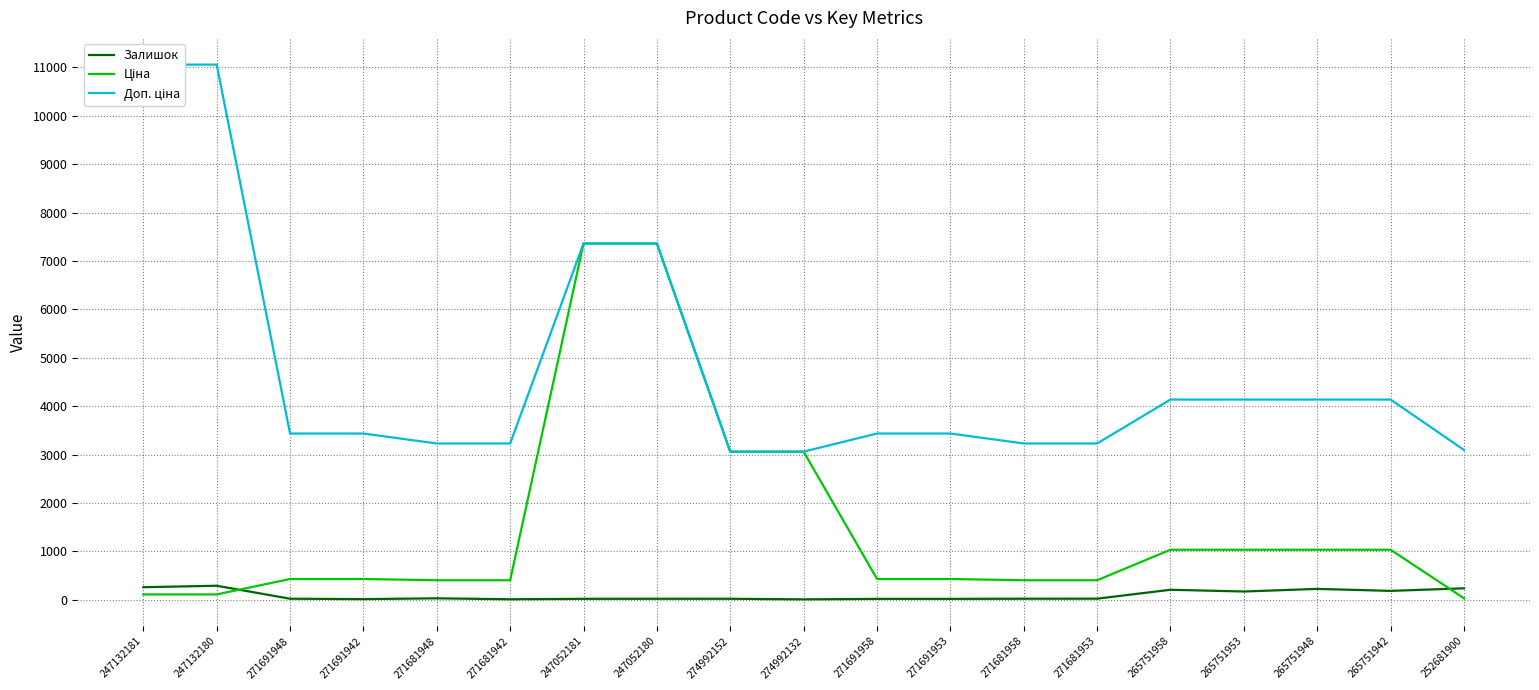

Reading right to left, transcribe all the data shown in this chart.

Залишок: 237.0	184.0	225.0	171.0	207.0	23.0	22.0	19.0	19.0	9.0	21.0	21.0	20.0	11.0	30.0	14.0	22.0	290.0	260.0
Ціна: 30.9	1034.1	1034.1	1034.1	1034.1	403.6	403.6	429.3	429.3	3059.7	3059.7	7360.2	7360.2	403.6	403.6	429.3	429.3	110.5	110.5
Доп. ціна: 3095.0	4136.6	4136.6	4136.6	4136.6	3228.8	3228.8	3434.6	3434.6	3060.0	3060.0	7360.2	7360.2	3228.8	3228.8	3434.6	3434.6	11055.0	11055.0